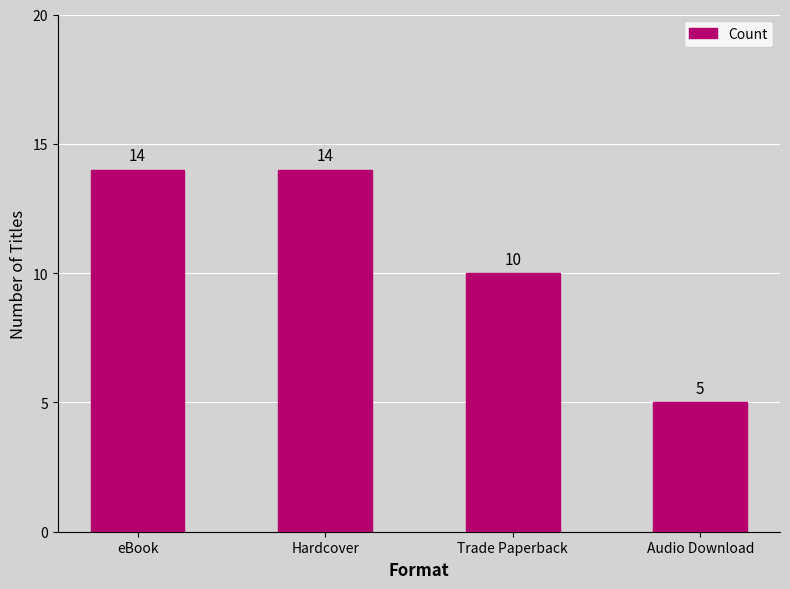

How many values are between 10 and 14?

3